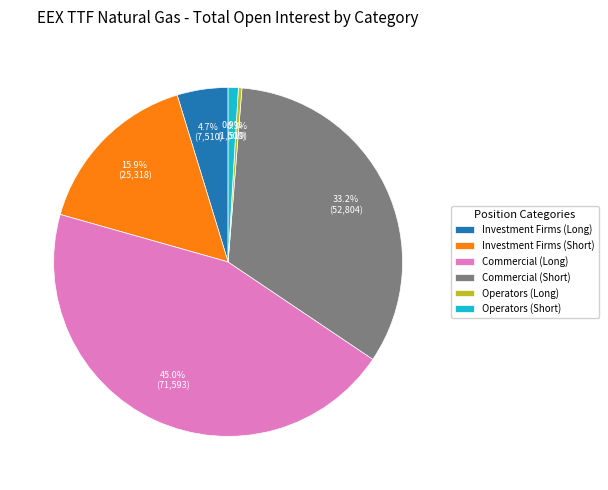

Which has a higher value, Operators (Short) or Investment Firms (Short)?

Investment Firms (Short)